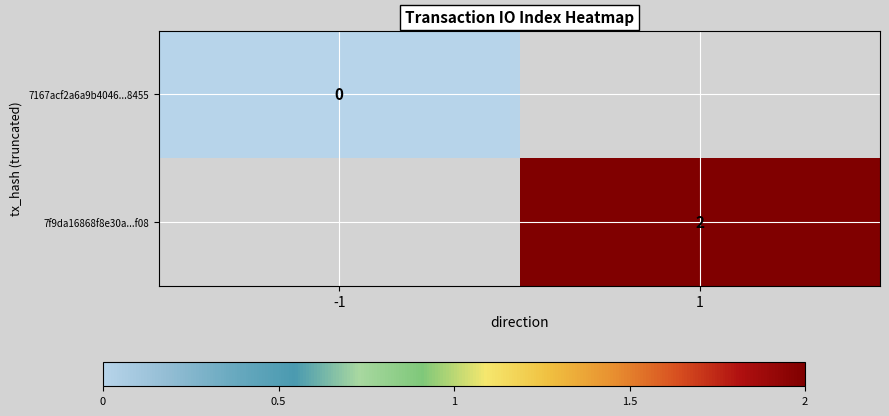

The value of 7f9da16868f8e30a...f08 at 1 is 2. True or false?

True